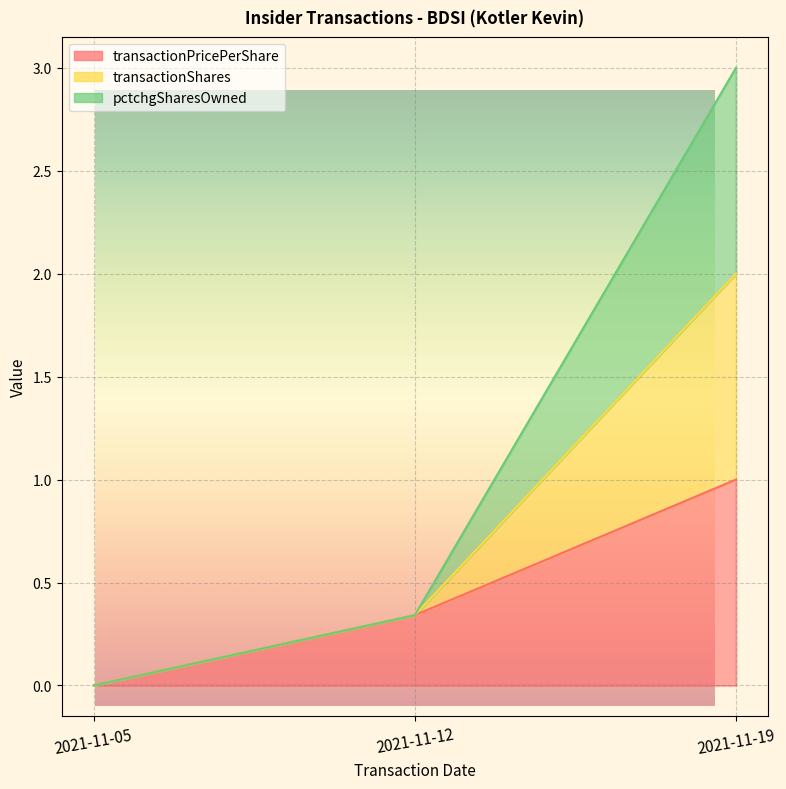

How many transactionShares values are between 0 and 3?

3